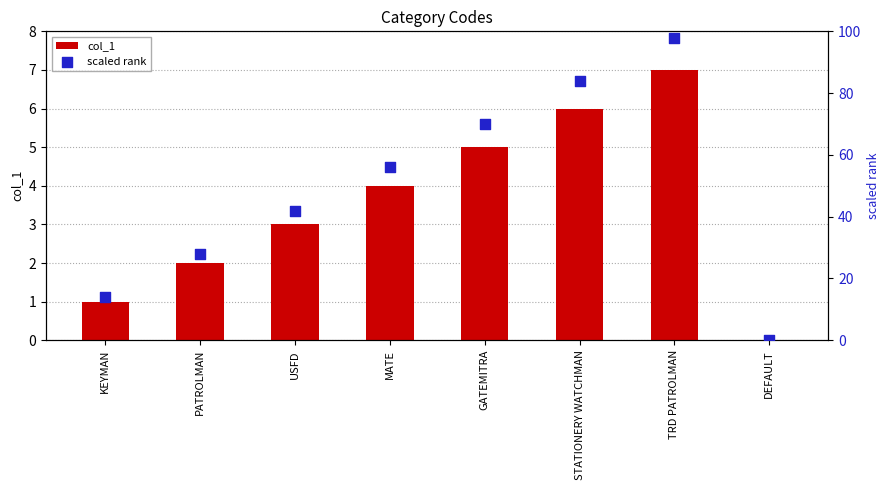

Which series has the widest spread of Y values?

scaled rank